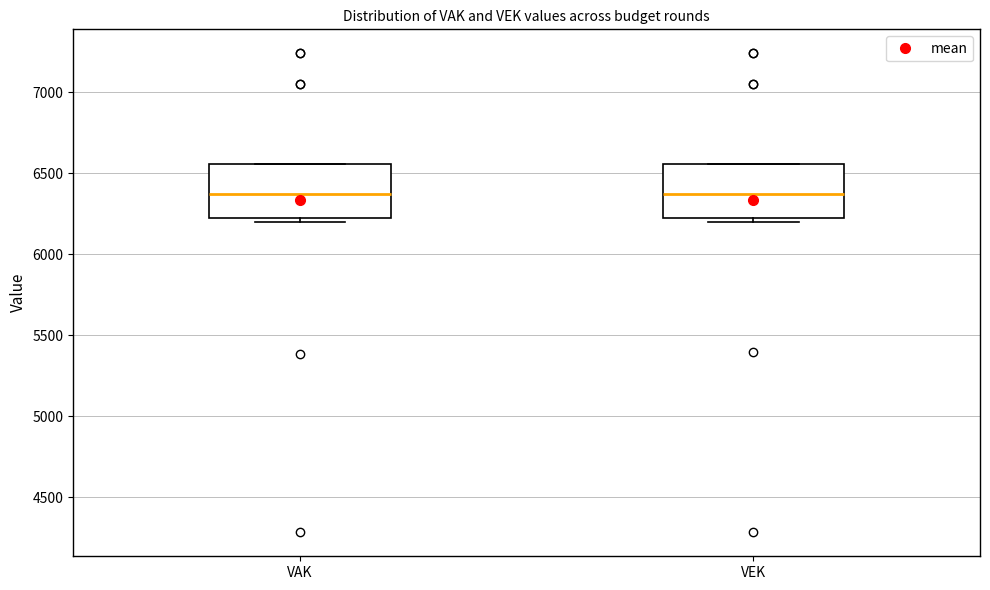

Reading left to right, read every box against the y-axis: the position of its median line, the range the box covers, and the ends of its whiskers. The values are not printed on the chart, so give them approximately, as read against the axis.

VAK: median 6350, box 6200 to 6550, whiskers 6200 (just below the box's lower edge) to 6550
VEK: median 6350, box 6200 to 6550, whiskers 6200 (just below the box's lower edge) to 6550